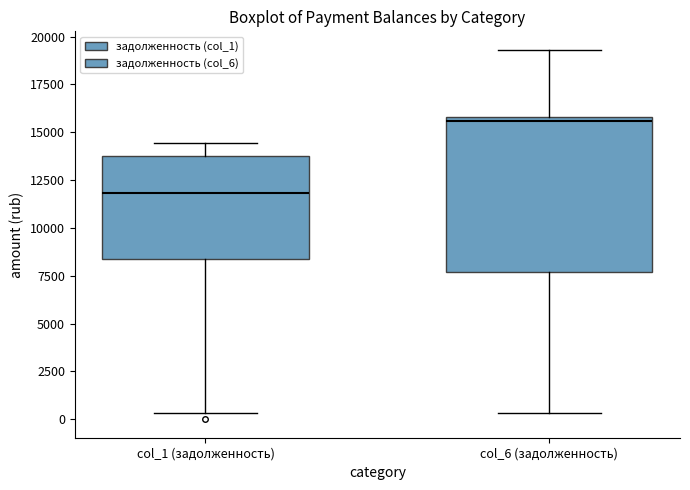

Where is the upper edge of the box for col_1 (задолженность) on the y-axis? The values are not printed on the chart, so give them approximately, as read against the axis.

14000